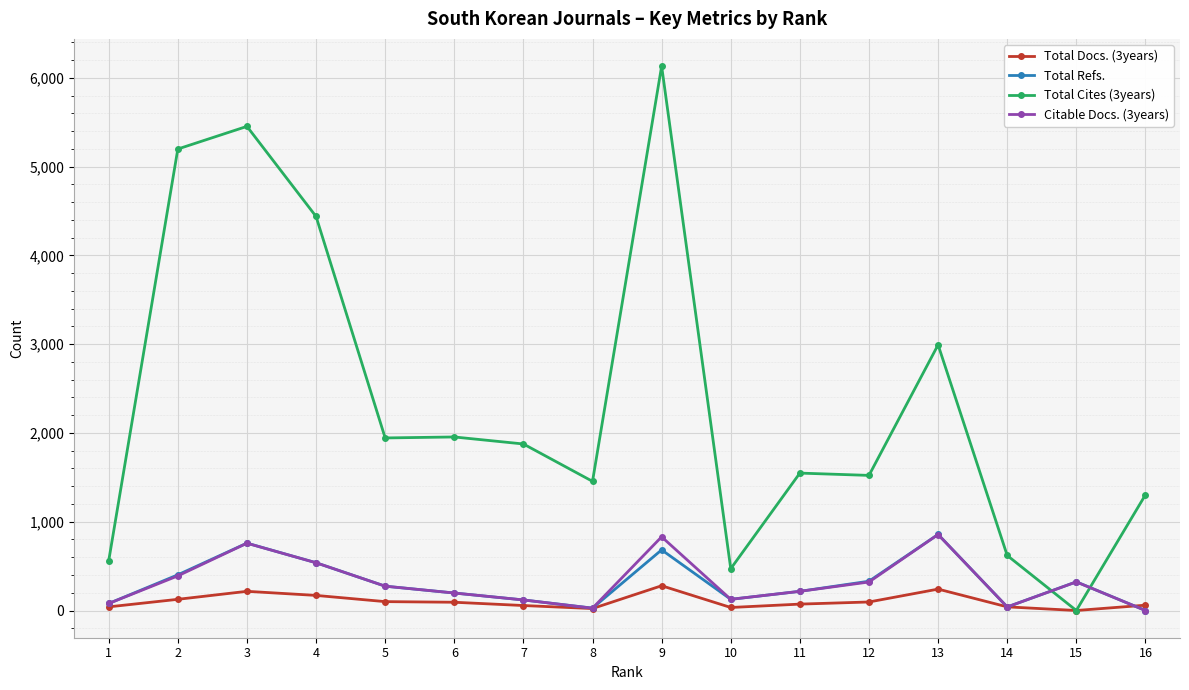

What is the difference between the Total Docs. (3years) values at 6 and 7?

37